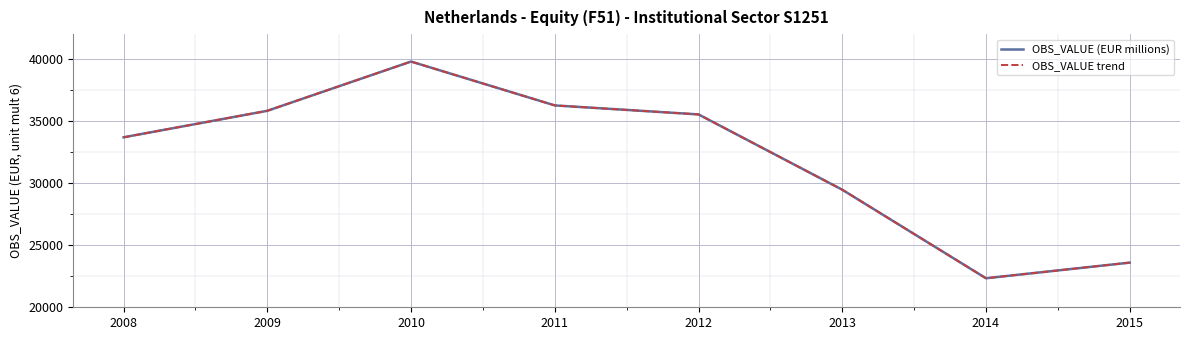

Does the chart display data point markers on the line(s)?

No